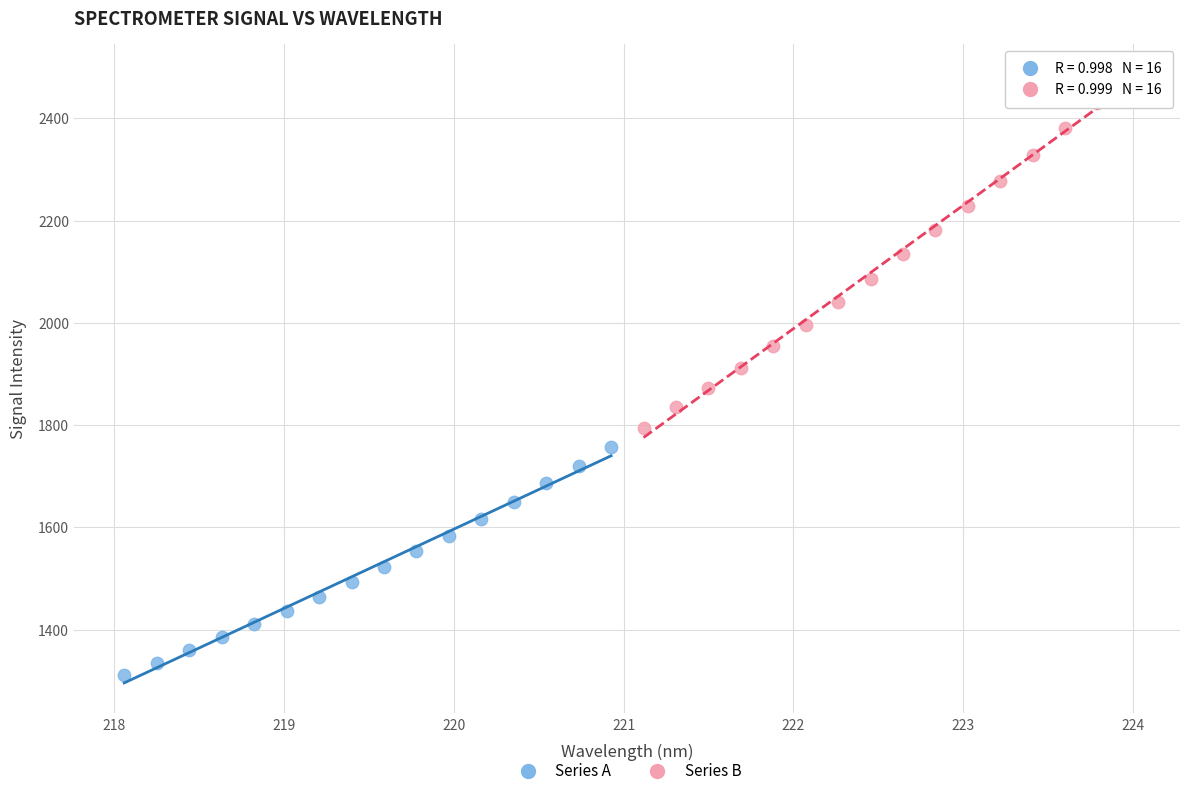

Which series has the largest Y range (max minus min)?

Series B